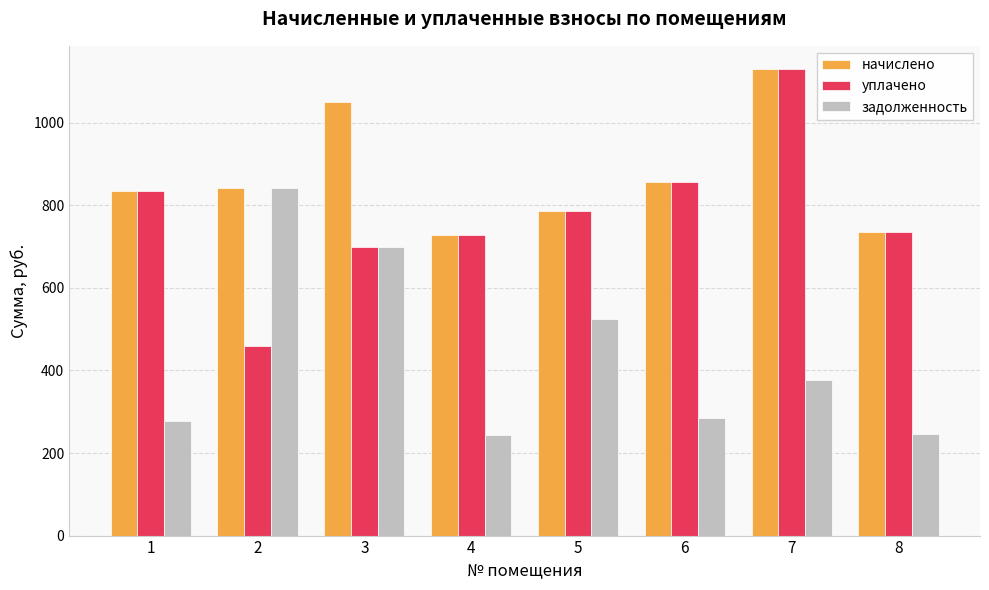

The value of уплачено at 6 is 855.4. True or false?

True